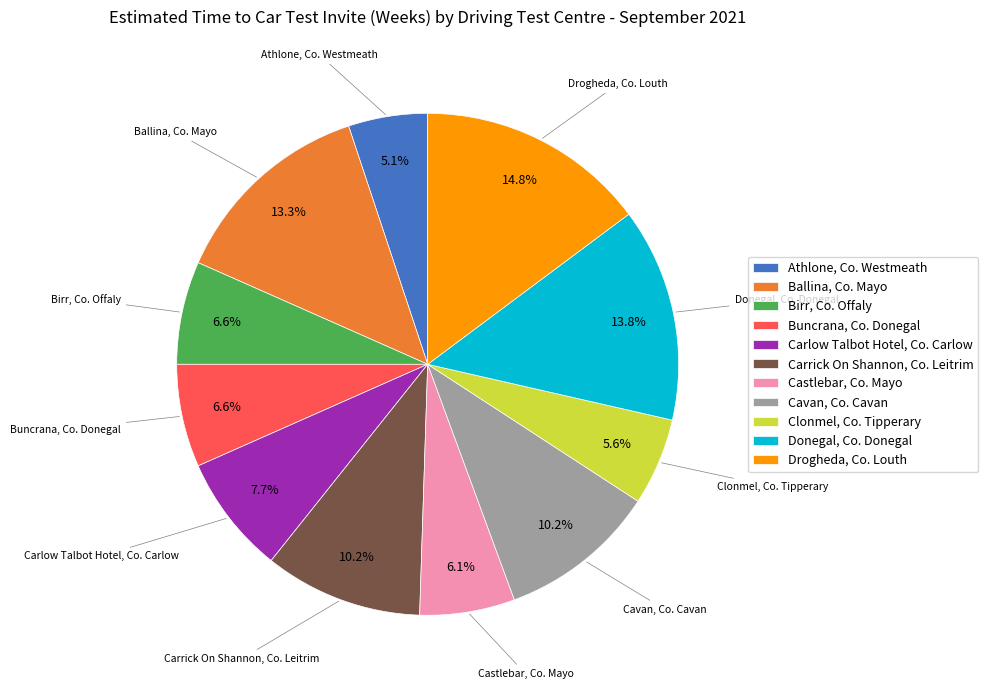

Approximately how many times larger is the value at Carlow Talbot Hotel, Co. Carlow compared to Clonmel, Co. Tipperary?

1.4